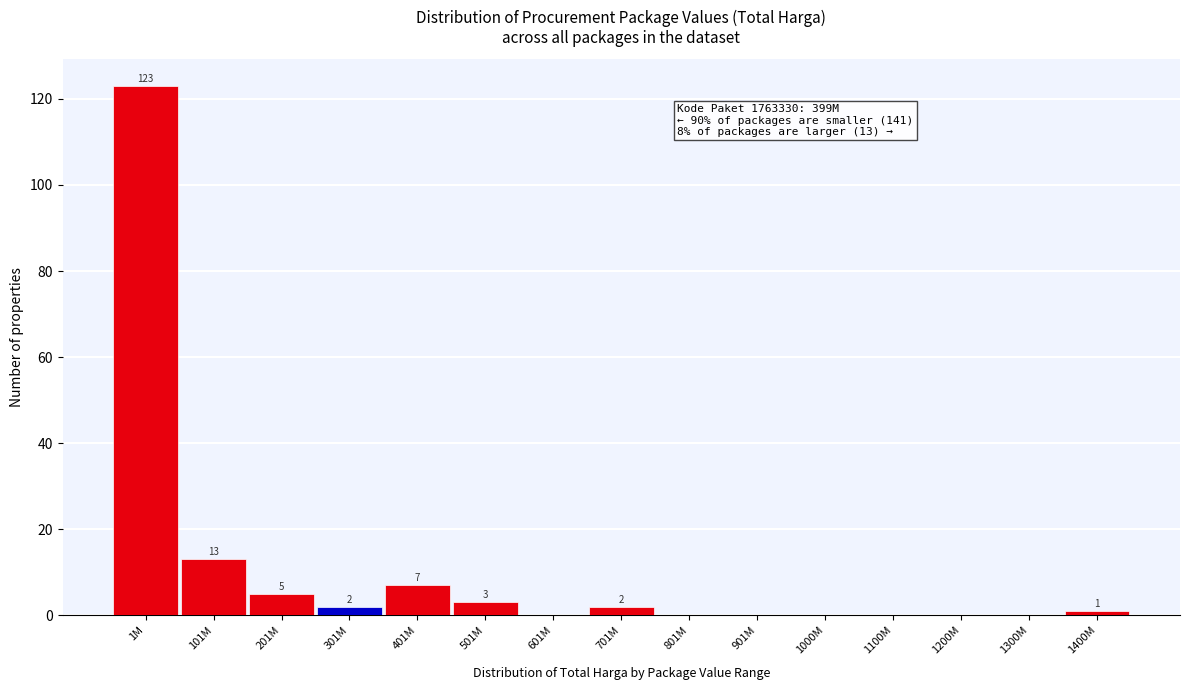

Reading left to right, list all the values displayed in this chart.

1M=123	101M=13	201M=5	301M=2	401M=7	501M=3	601M=0	701M=2	801M=0	901M=0	1000M=0	1100M=0	1200M=0	1300M=0	1400M=1